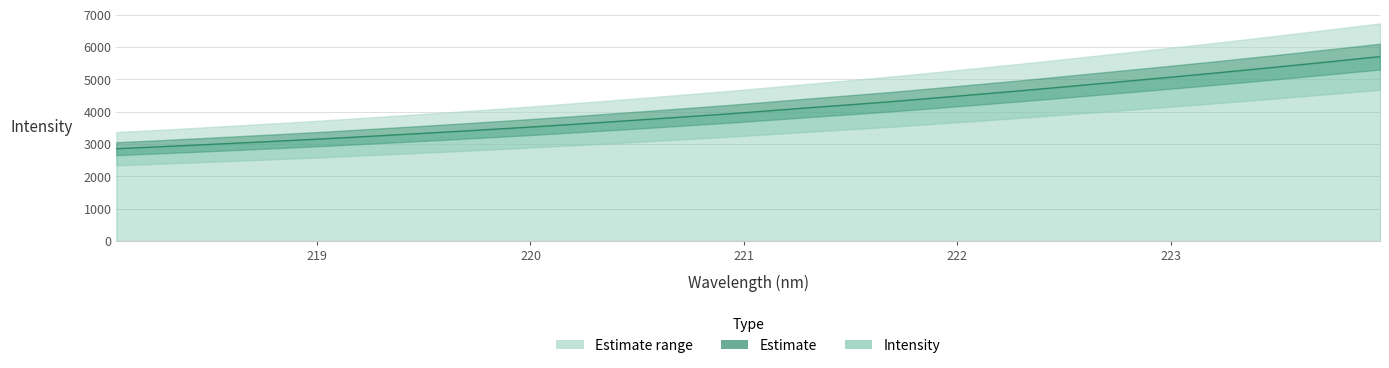

How many data points are less than 4024?

16